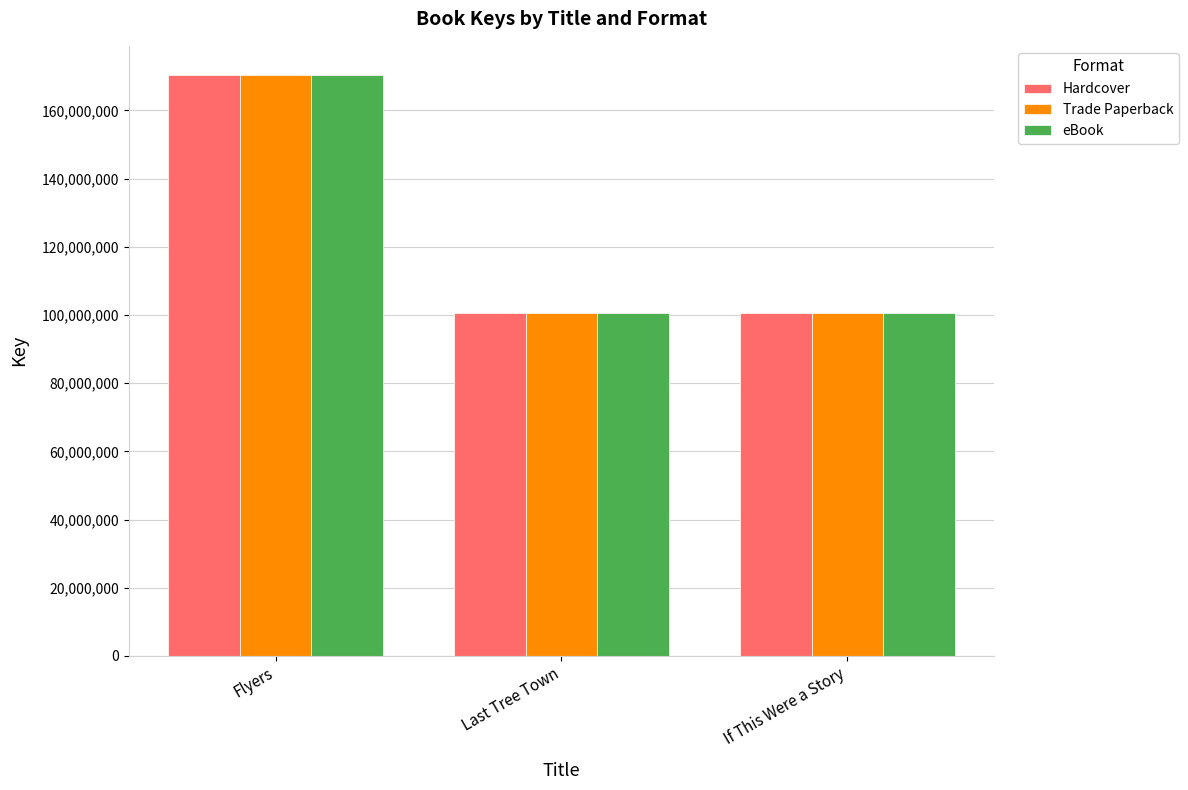

What is the difference between the maximum and minimum values in the Hardcover series?

69771460